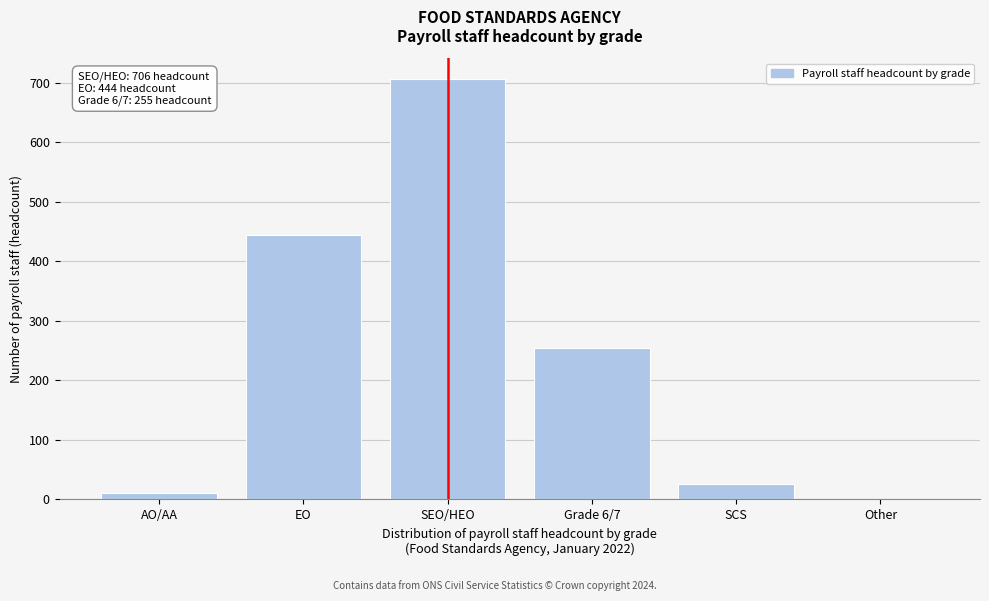

Reading left to right, list all the values displayed in this chart.

AO/AA=10	EO=444	SEO/HEO=706	Grade 6/7=255	SCS=26	Other=0